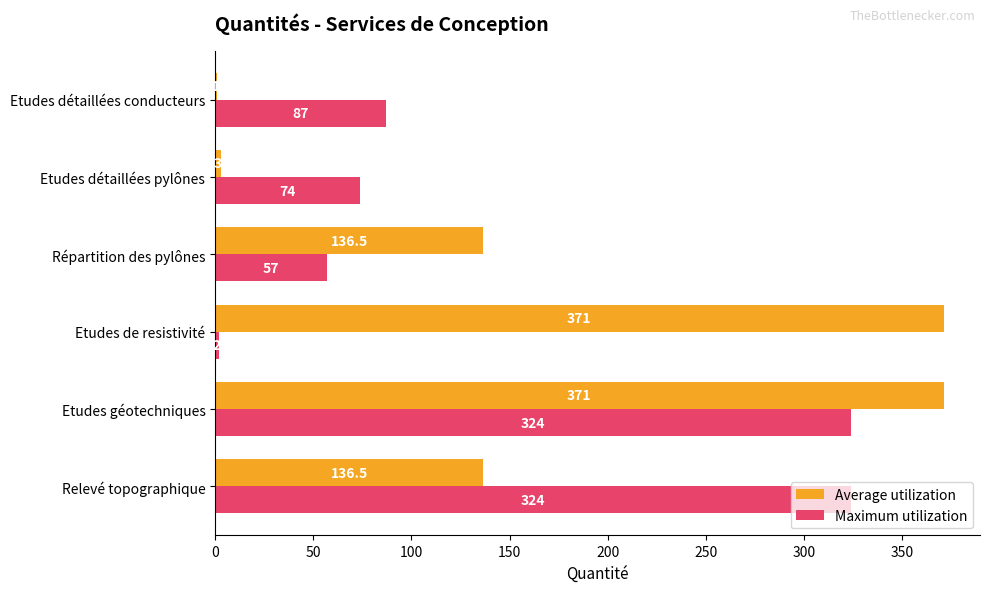

What is the maximum value shown in the chart?

371.0